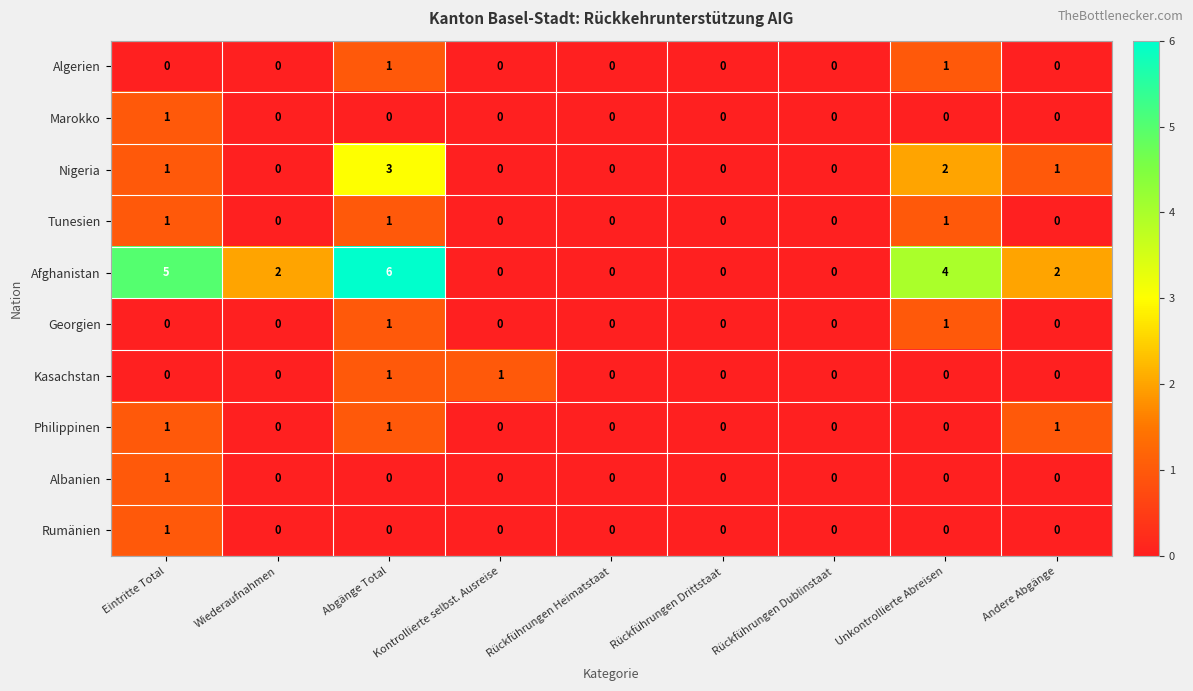

Which series has the widest spread of values?

Afghanistan